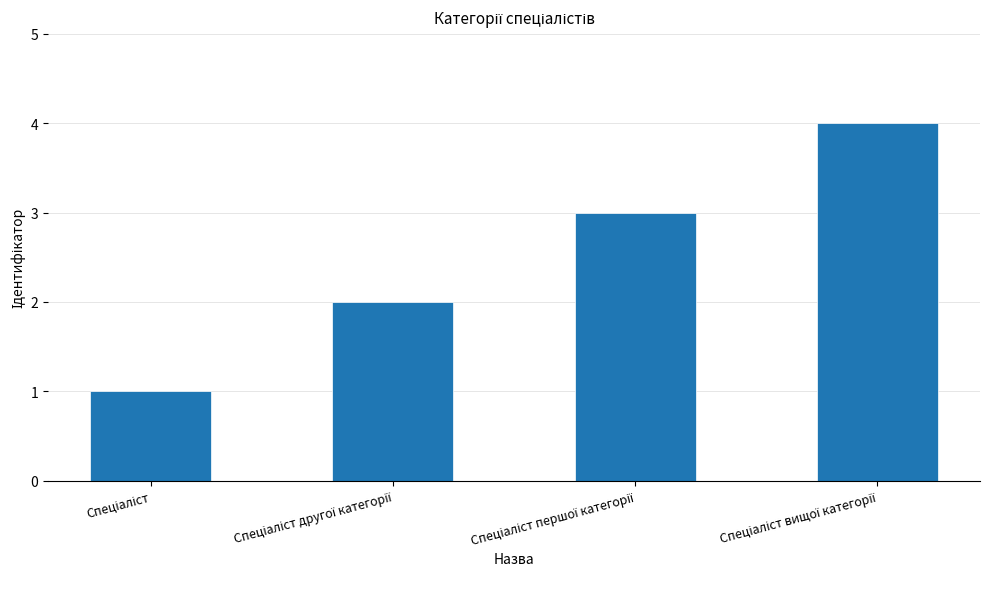

What is the greatest value displayed?

4